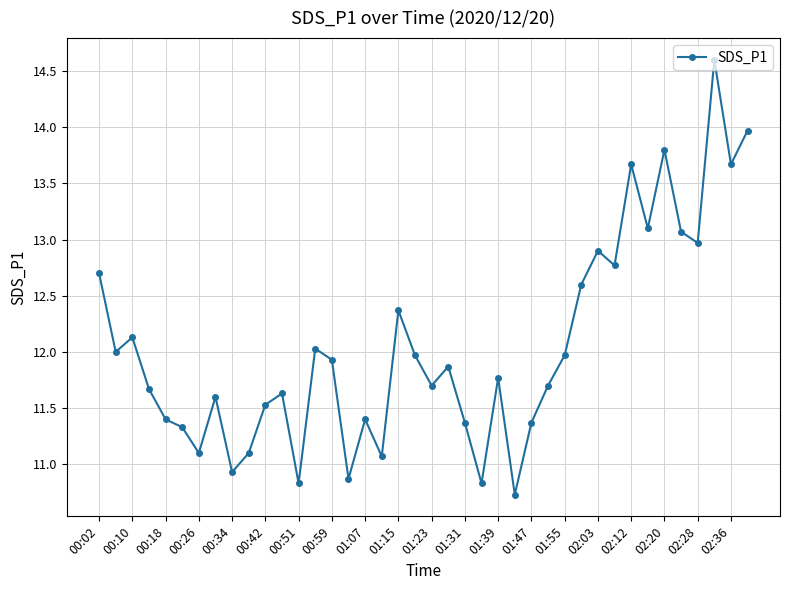

What is the value of the 6th point from the left?

11.3